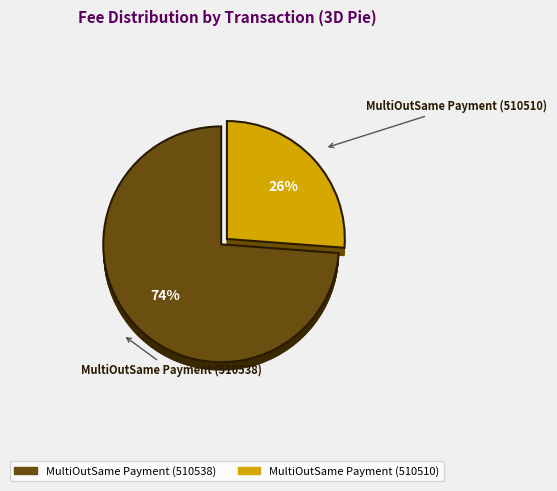

What is the total percentage of MultiOutSame Payment (510510) and MultiOutSame Payment (510538)?

100.0%